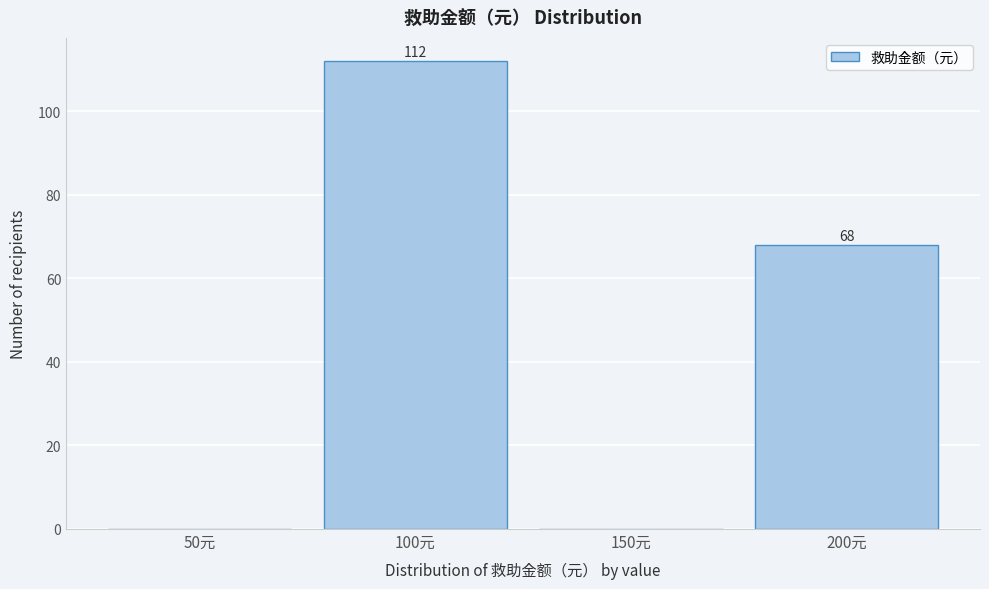

Reading right to left, what are all the values shown in this chart?

200元=68	150元=0	100元=112	50元=0